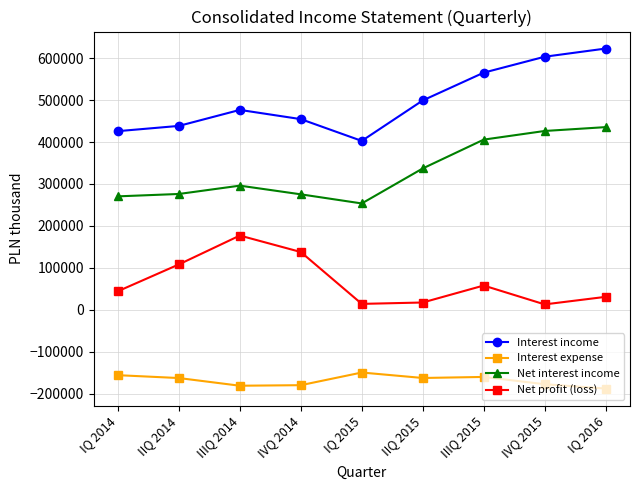

True or false: Net profit (loss) and Interest expense cross at least once.

False